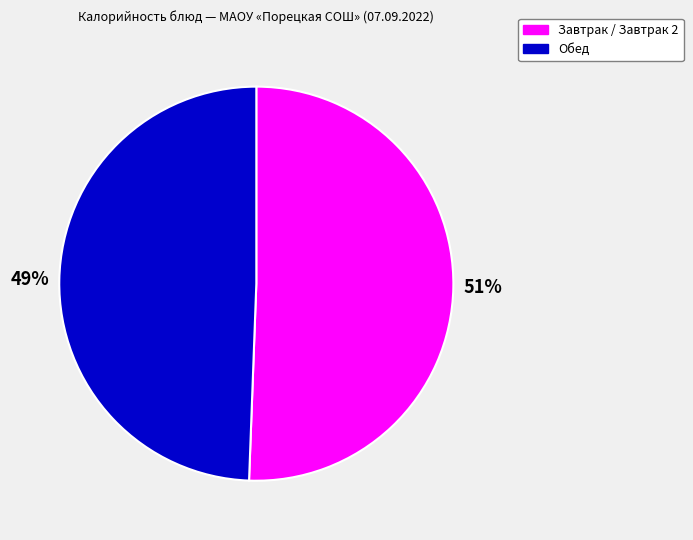

Is there a majority slice in this chart?

Yes